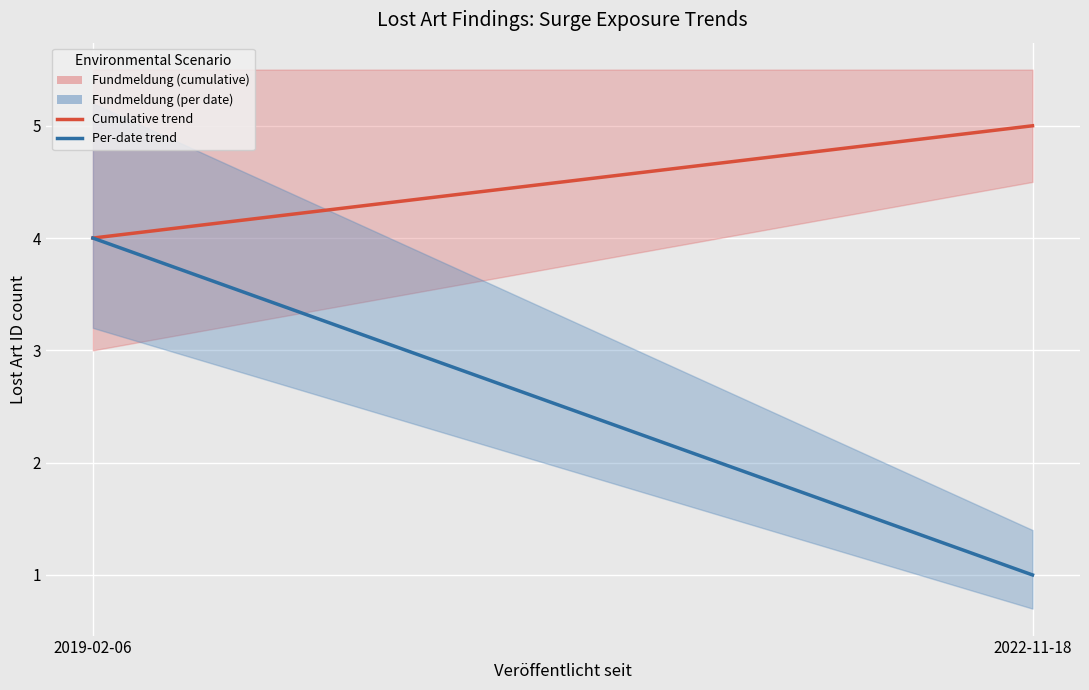

Where is Reservoir Growth and Low Sediment Retention nearest to the value 4?

2019-02-06